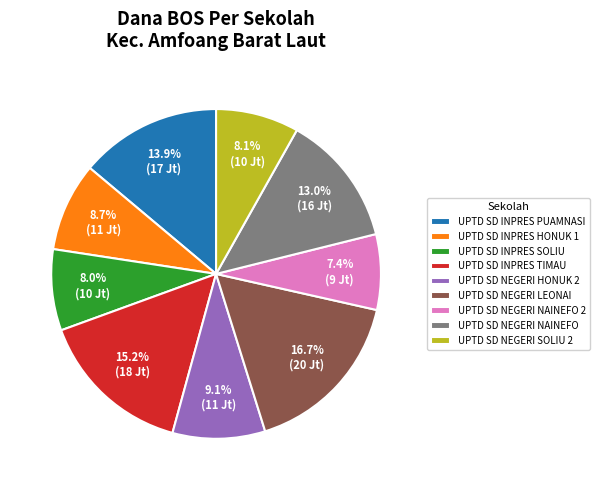

What is the largest slice in the pie chart?

UPTD SD NEGERI LEONAI